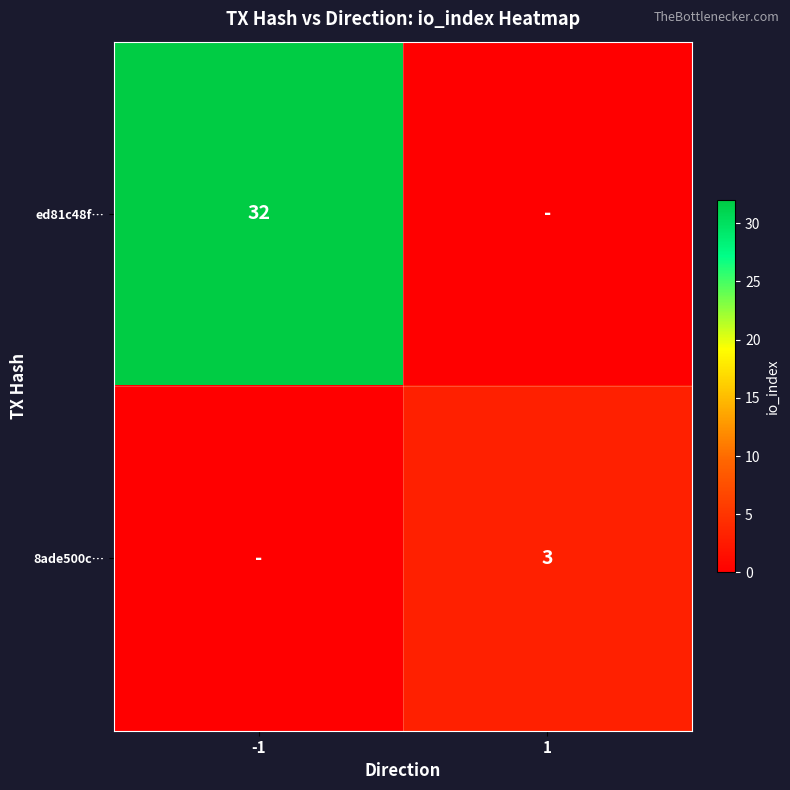

Is it true that 8ade500c… equals 4 at 1?

False